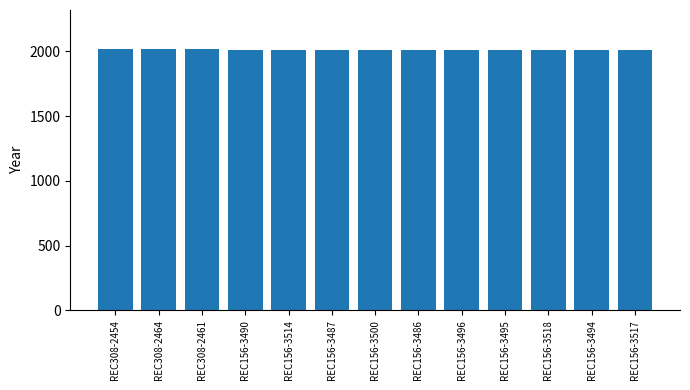

What is the sum of the values at REC156-3514 and REC156-3518?

4016